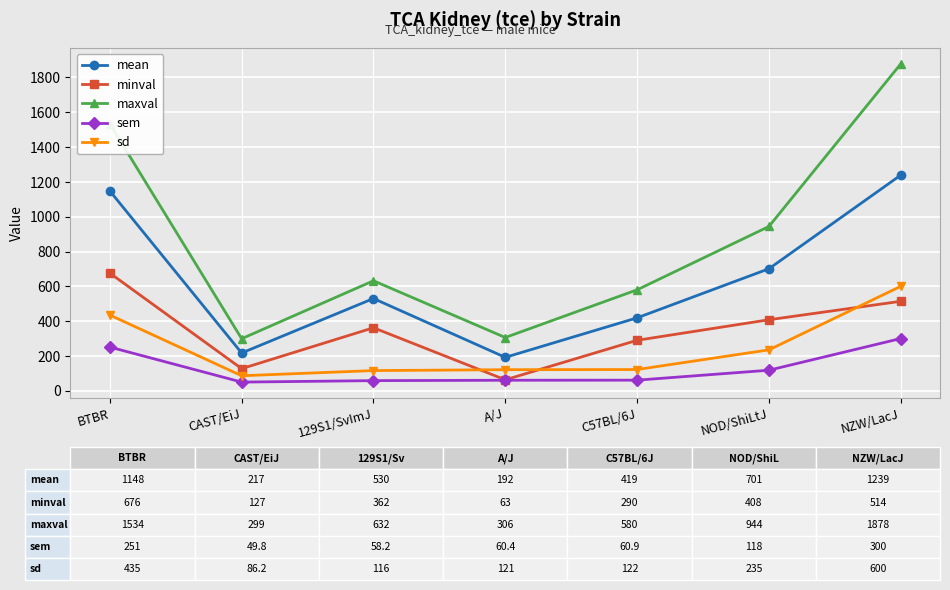

The maxval series shows 485.1 at CAST/EiJ. True or false?

False